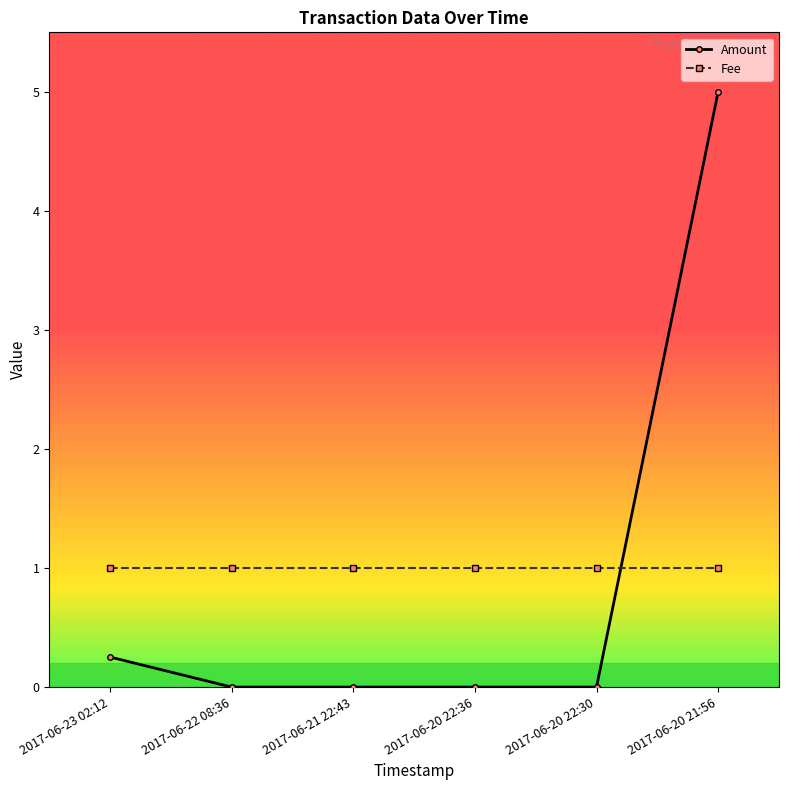

How many categories are shown in the chart?

6